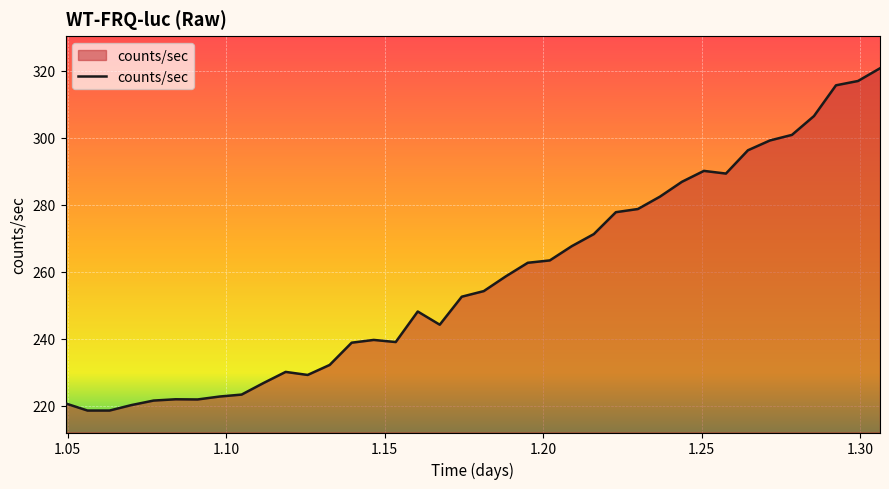

What is the smallest value displayed?

218.6